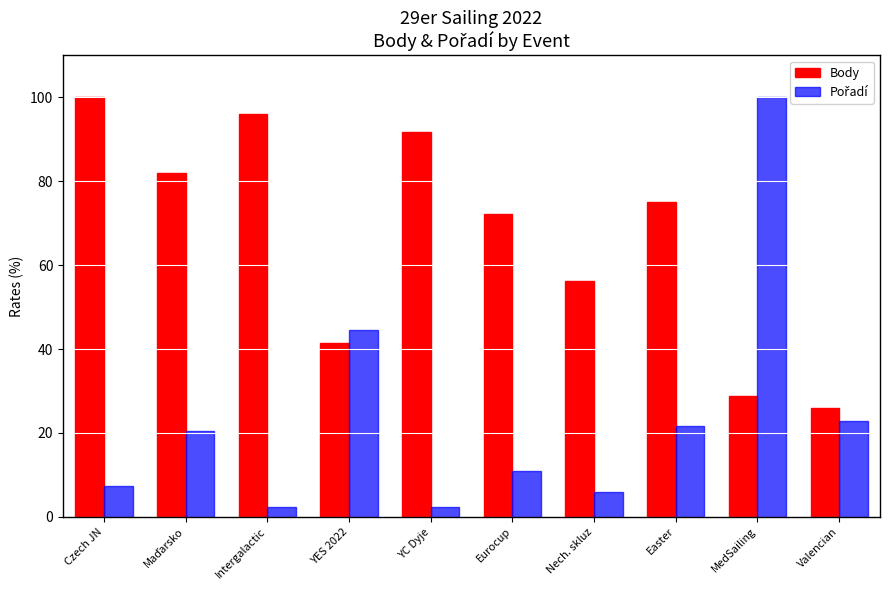

At which label does Body reach its minimum?

Valencian